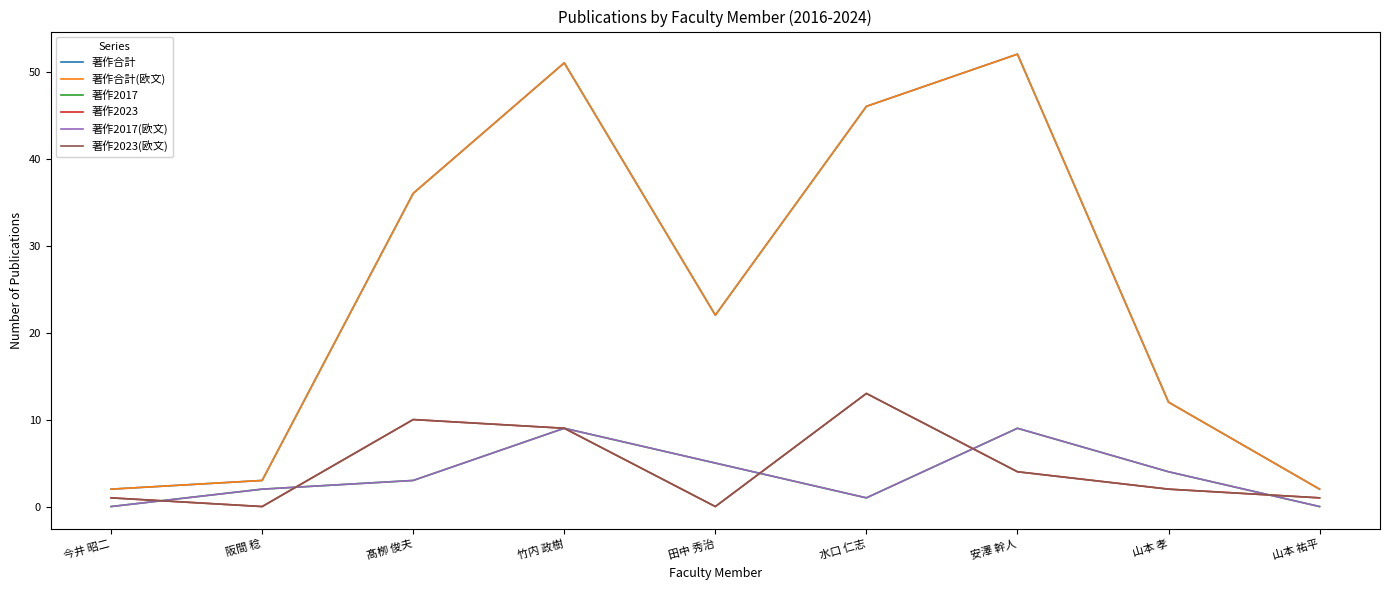

Does the chart have visible grid lines?

No